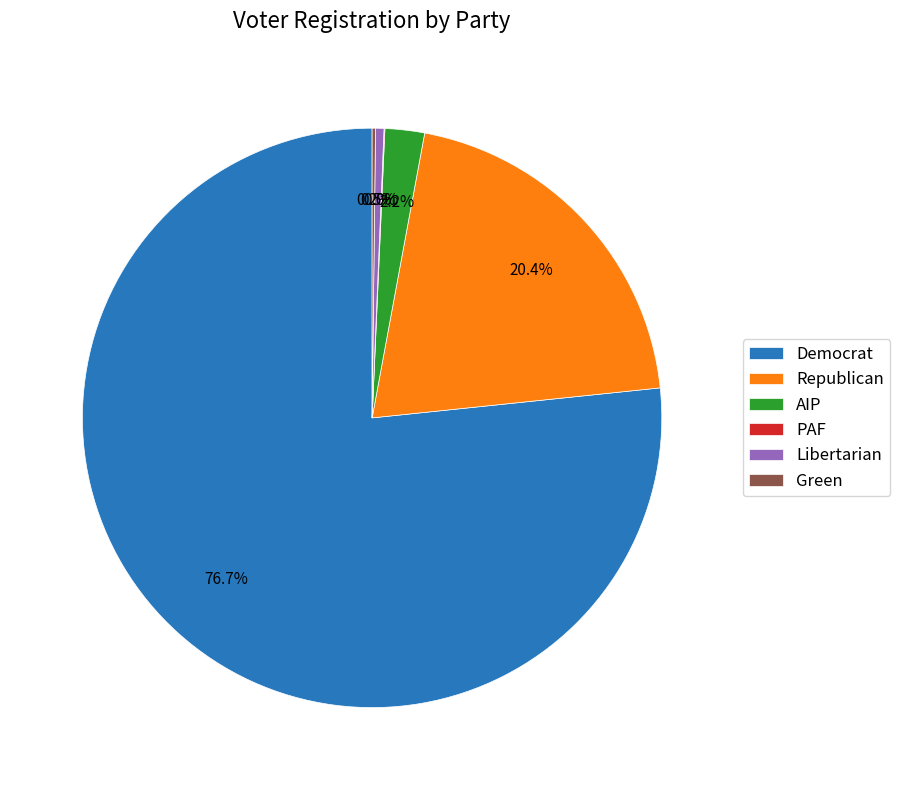

Which slice is the largest?

Democrat